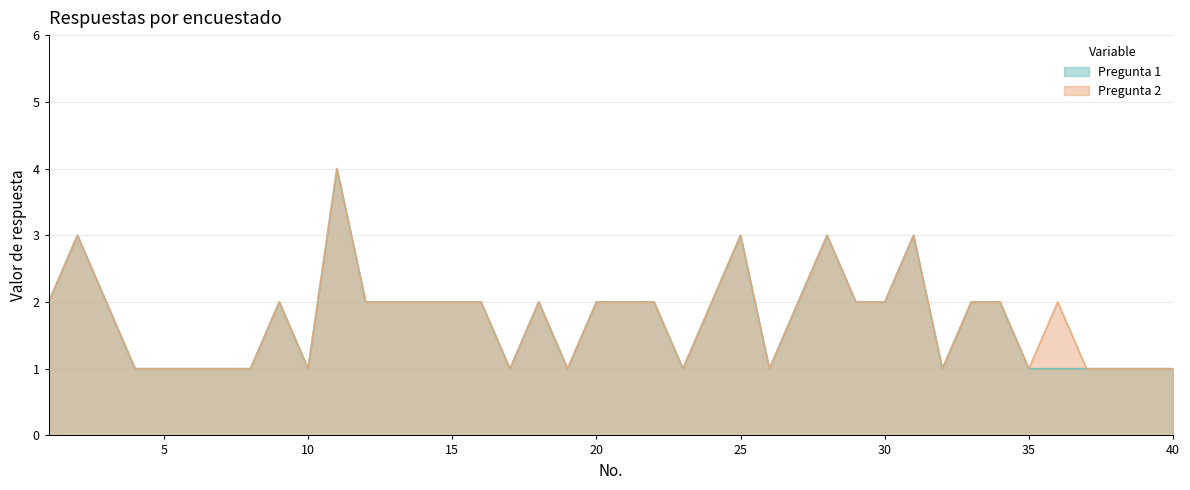

What is the value of the Pregunta 2 point at the 28th from the left?

3